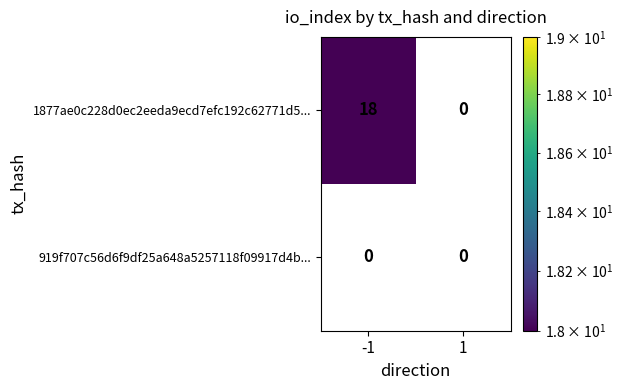

At how many categories does at least one series exceed 6?

1